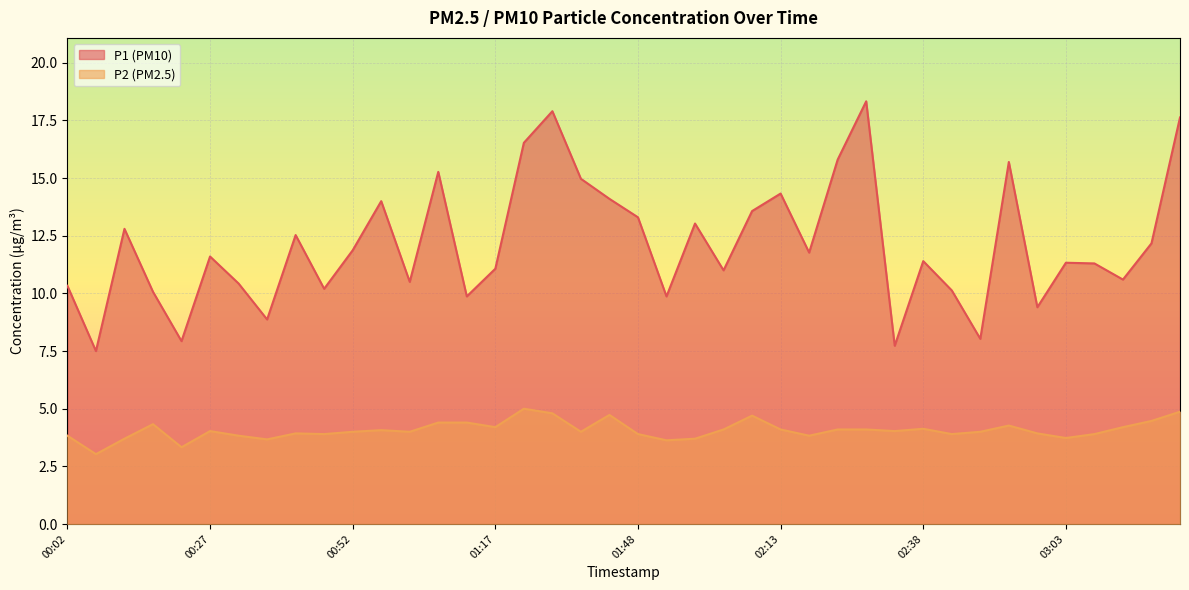

How many categories are shown in the chart?

40